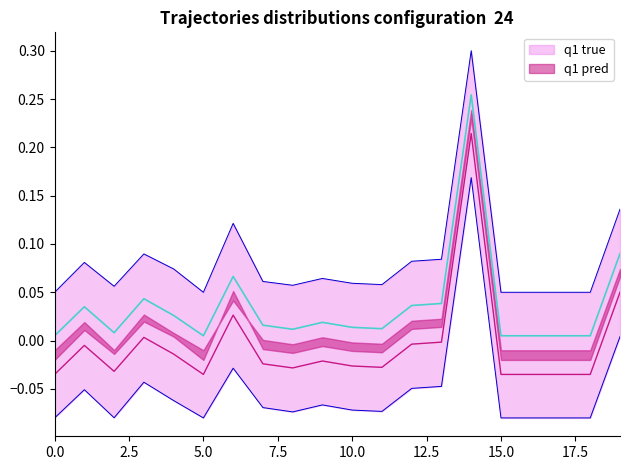

What is the smallest value displayed?

-0.1